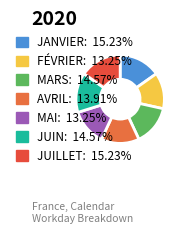

What percentage is the FÉVRIER slice, to the nearest percent?

13%